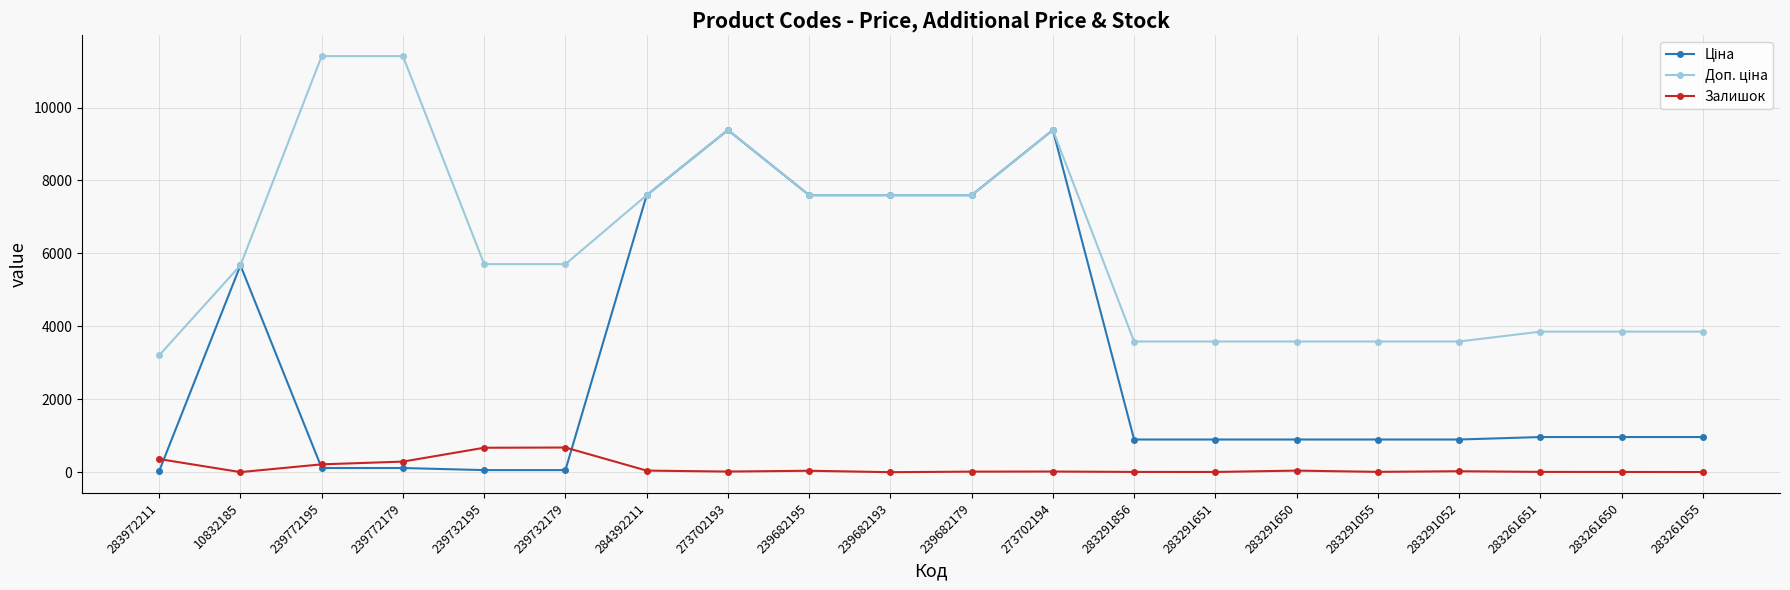

How many data points in Залишок are less than 18?

10